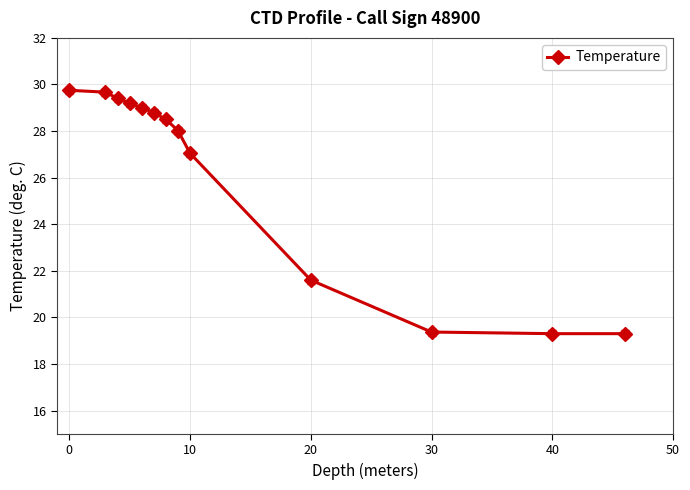

What is the maximum value shown in the chart?

29.8